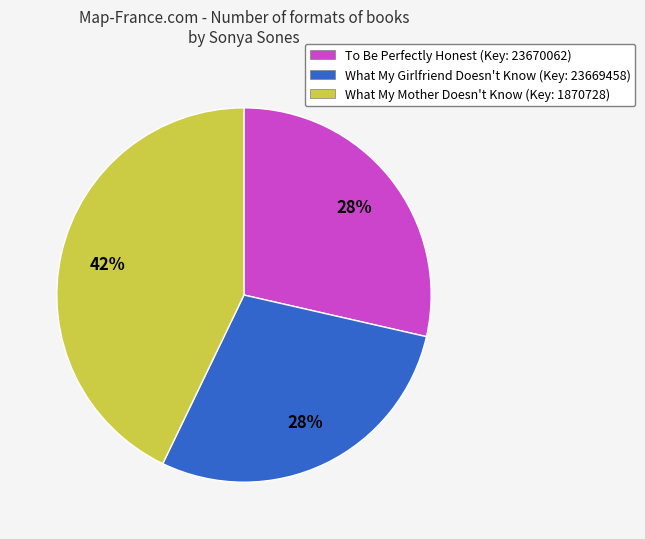

How many segments does this pie chart have?

3